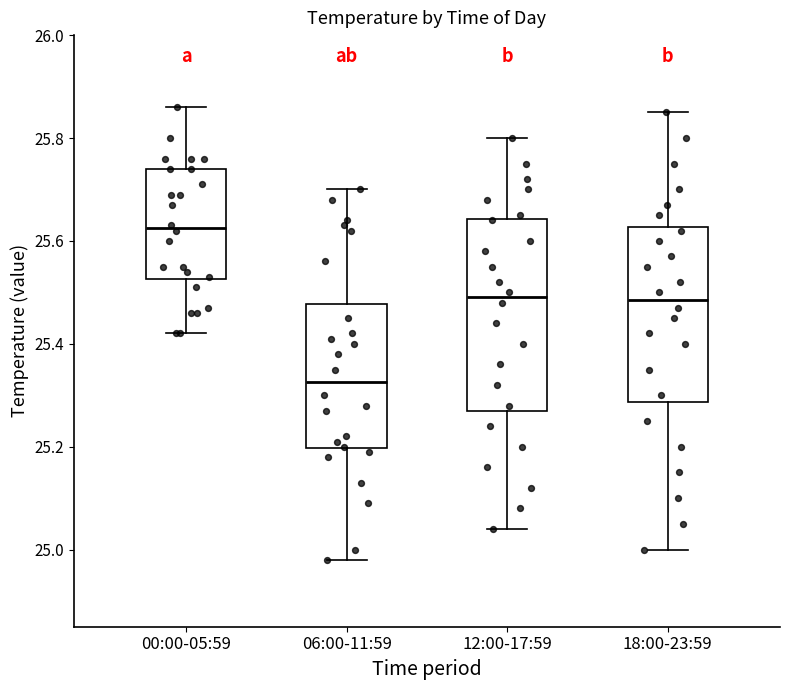

Reading left to right, read every box against the y-axis: the position of its median line, the range the box covers, and the ends of its whiskers. The values are not printed on the chart, so give them approximately, as read against the axis.

00:00-05:59: median 25.62, box 25.52 to 25.74, whiskers 25.42 to 25.86
06:00-11:59: median 25.32, box 25.20 to 25.48, whiskers 24.98 to 25.70
12:00-17:59: median 25.50, box 25.28 to 25.64, whiskers 25.04 to 25.80
18:00-23:59: median 25.48, box 25.28 to 25.62, whiskers 25.00 to 25.86